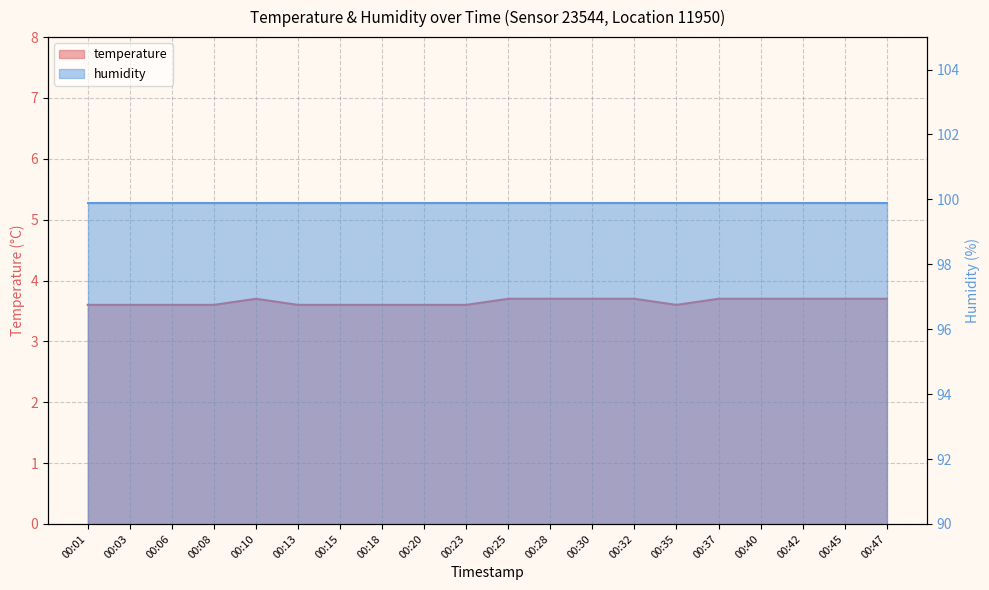

List the labels in order of value, smallest first.

00:01, 00:03, 00:06, 00:08, 00:13, 00:15, 00:18, 00:20, 00:23, 00:35, 00:10, 00:25, 00:28, 00:30, 00:32, 00:37, 00:40, 00:42, 00:45, 00:47